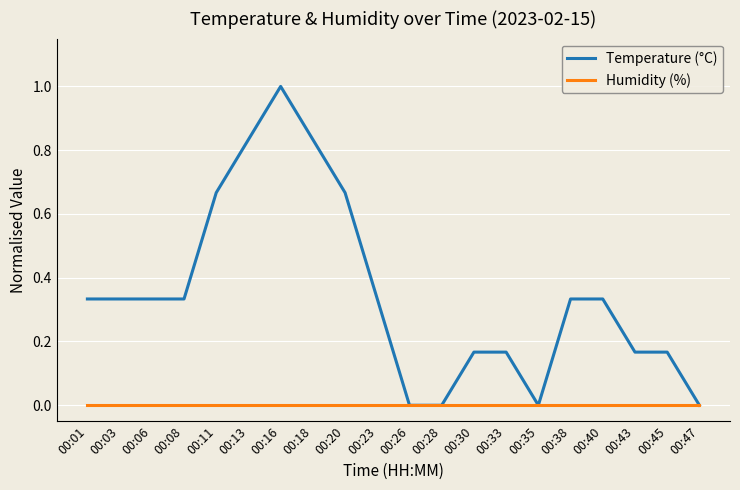

Is it true that Humidity (%) equals 0.0 at 00:35?

True